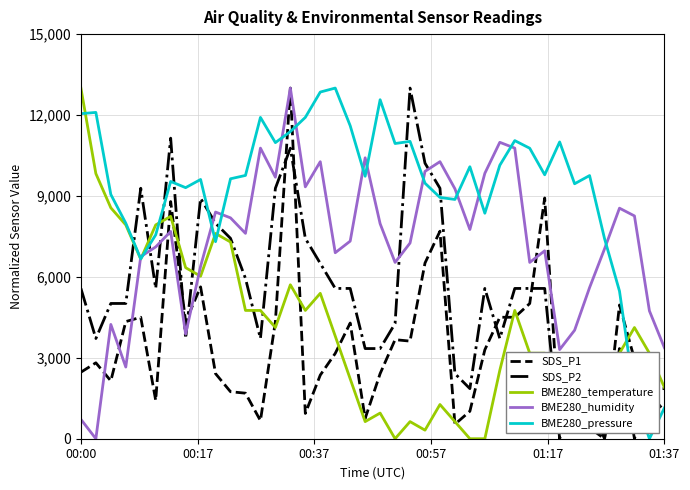

What is the maximum value for SDS_P1?

13000.0